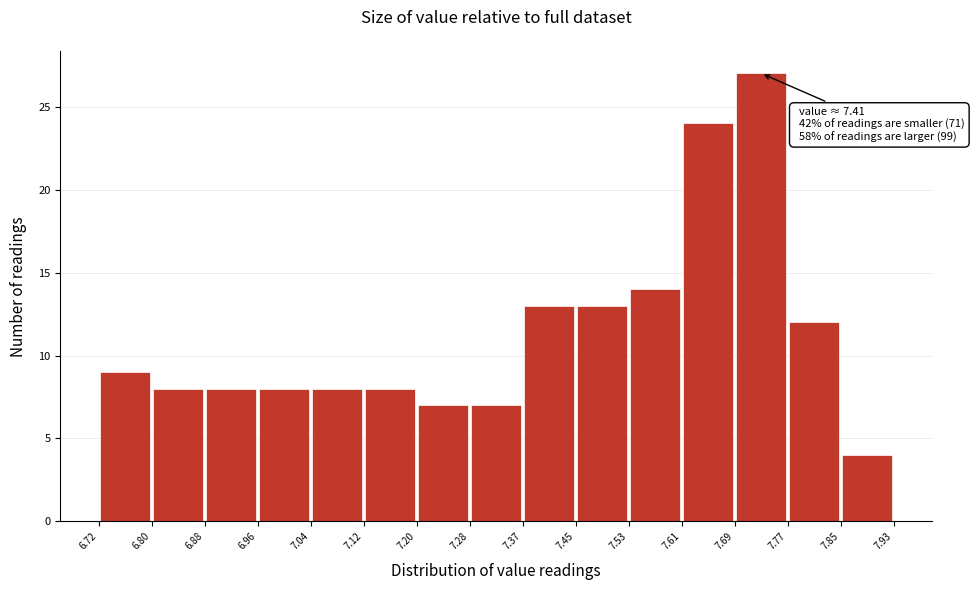

Which range on the x-axis has the tallest bar?

7.69 to 7.77